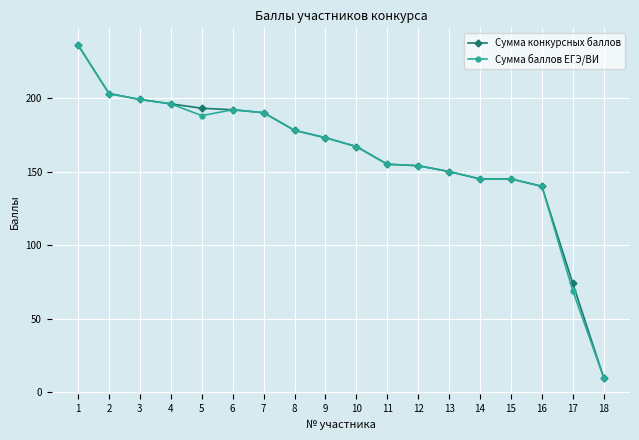

Is it true that Сумма конкурсных баллов equals 193 at 5?

True